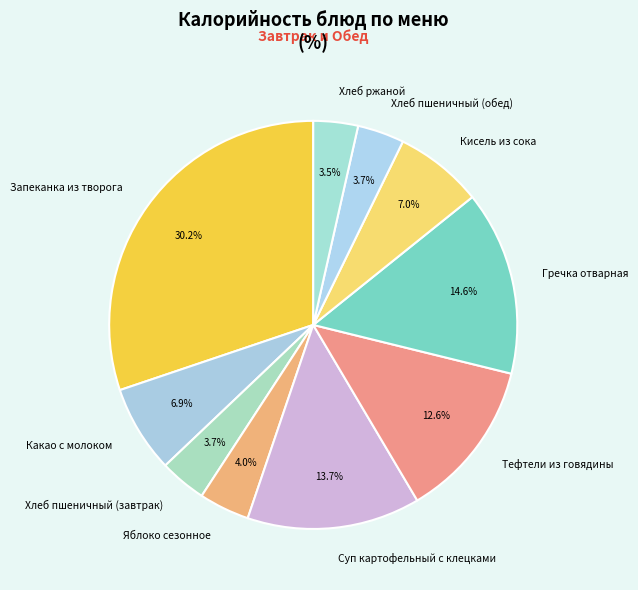

How much of the chart is everything except Запеканка из творога?

69.8%